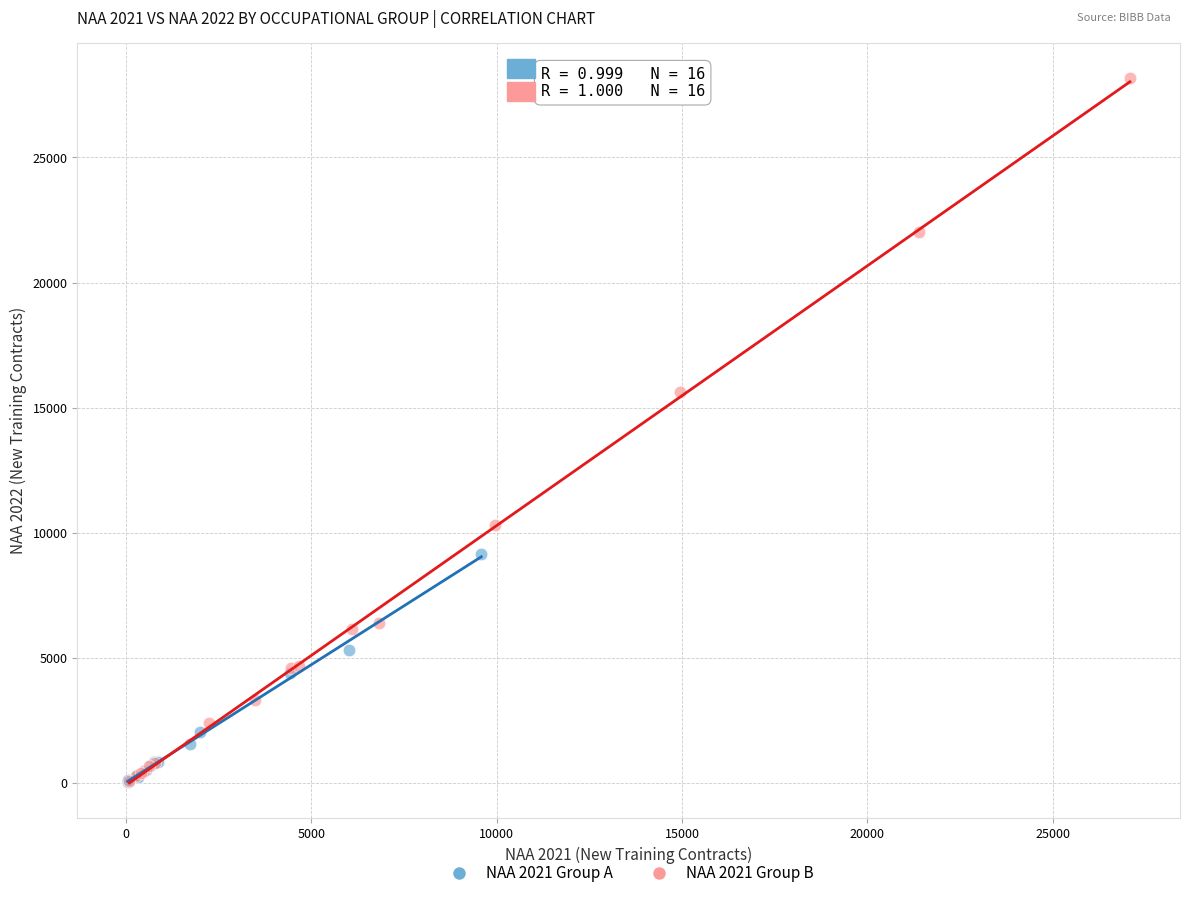

Which series has the widest spread of Y values?

NAA 2021 Group B